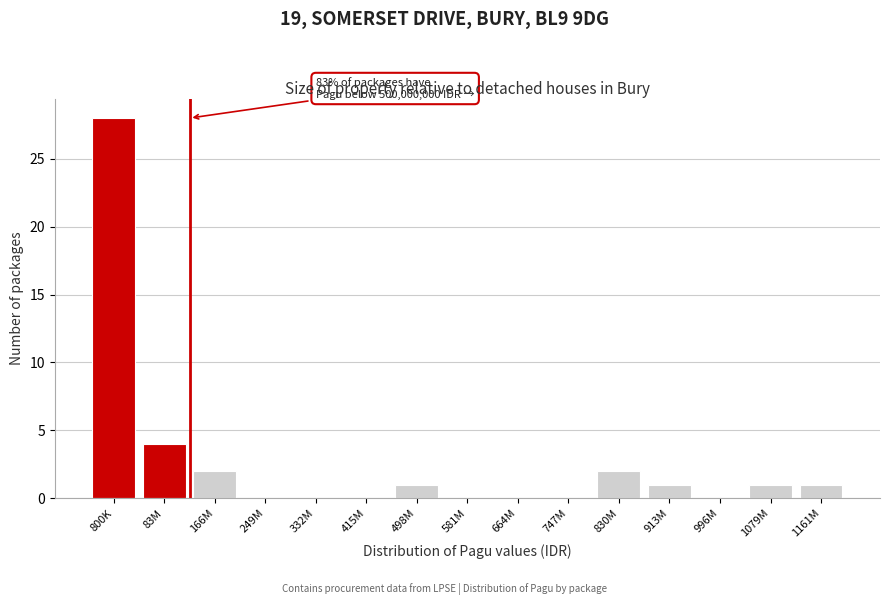

Reading left to right, what are all the values shown in this chart?

800K=28	83M=4	166M=2	249M=0	332M=0	415M=0	498M=1	581M=0	664M=0	747M=0	830M=2	913M=1	996M=0	1079M=1	1161M=1